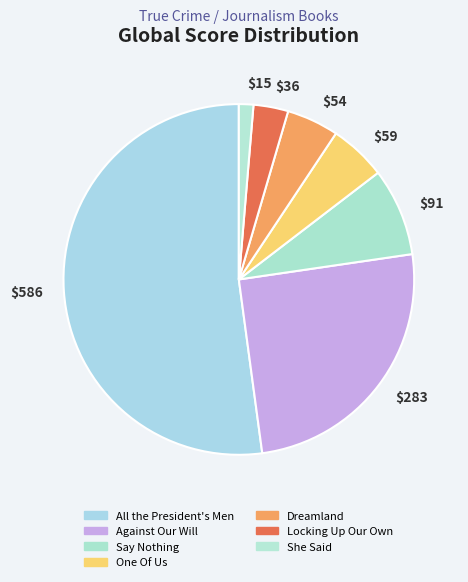

Is it true that $586 is 52% of the pie?

True